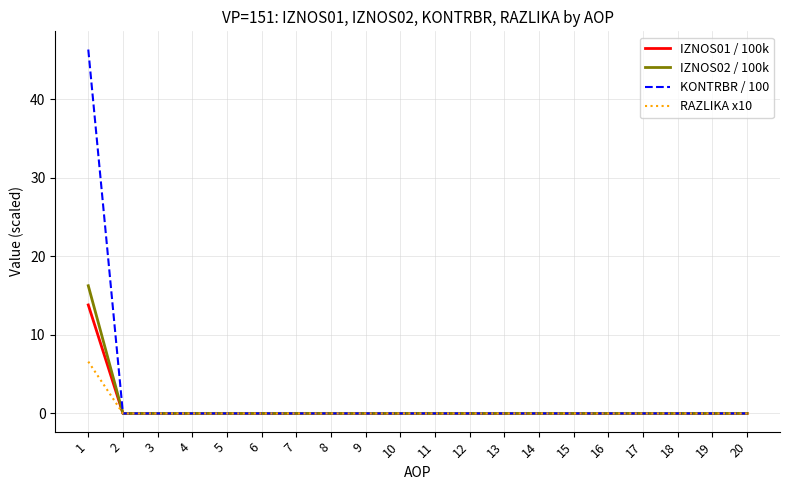

Reading right to left, list all the values displayed in this chart.

IZNOS01 / 100k: 0.0	0.0	0.0	0.0	0.0	0.0	0.0	0.0	0.0	0.0	0.0	0.0	0.0	0.0	0.0	0.0	0.0	0.0	0.0	13.8
IZNOS02 / 100k: 0.0	0.0	0.0	0.0	0.0	0.0	0.0	0.0	0.0	0.0	0.0	0.0	0.0	0.0	0.0	0.0	0.0	0.0	0.0	16.3
KONTRBR / 100: 0.0	0.0	0.0	0.0	0.0	0.0	0.0	0.0	0.0	0.0	0.0	0.0	0.0	0.0	0.0	0.0	0.0	0.0	0.0	46.3
RAZLIKA x10: 0.0	0.0	0.0	0.0	0.0	0.0	0.0	0.0	0.0	0.0	0.0	0.0	0.0	0.0	0.0	0.0	0.0	0.0	0.0	6.6